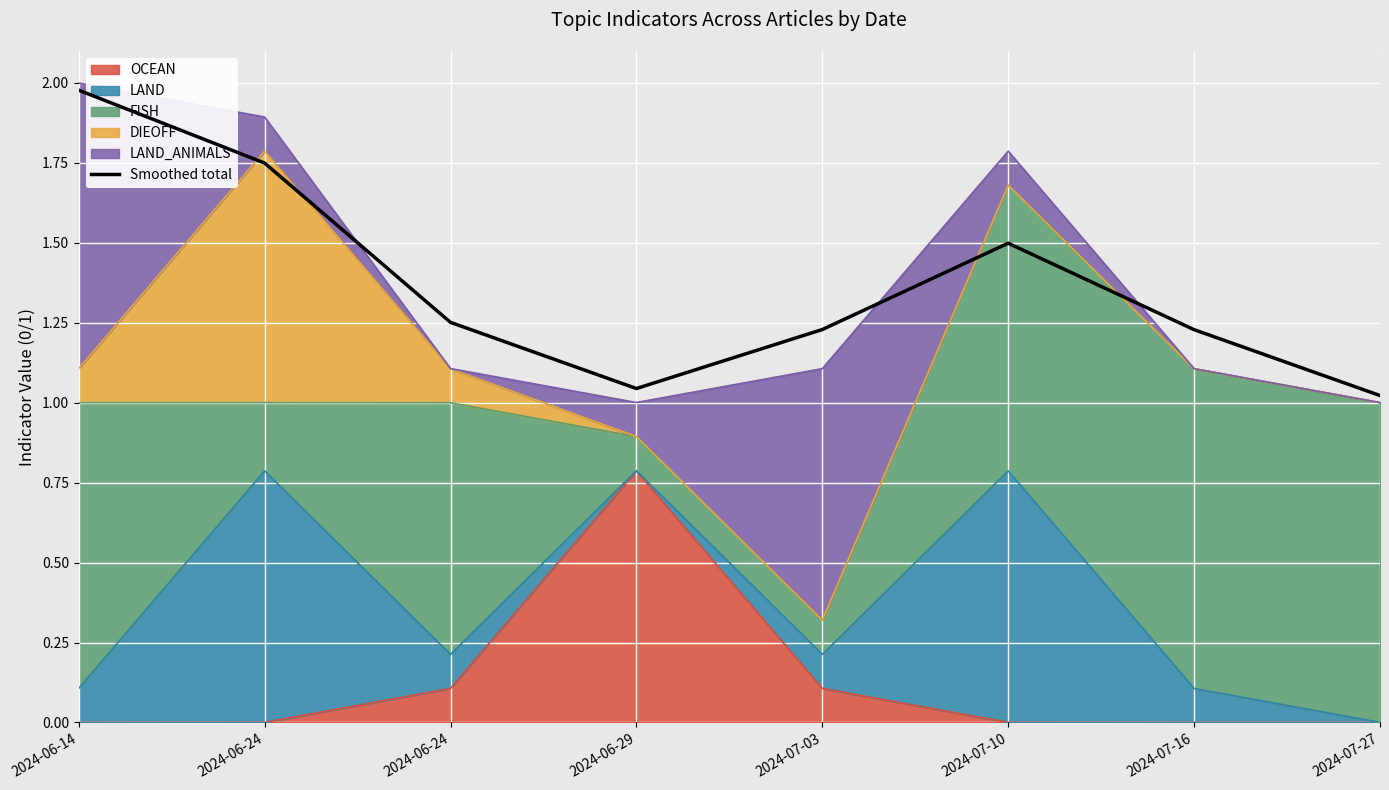

Reading left to right, extract all data points from this chart.

2024-06-14=2.0	2024-06-24=1.7	2024-06-24=1.3	2024-06-29=1.0	2024-07-03=1.2	2024-07-10=1.5	2024-07-16=1.2	2024-07-27=1.0